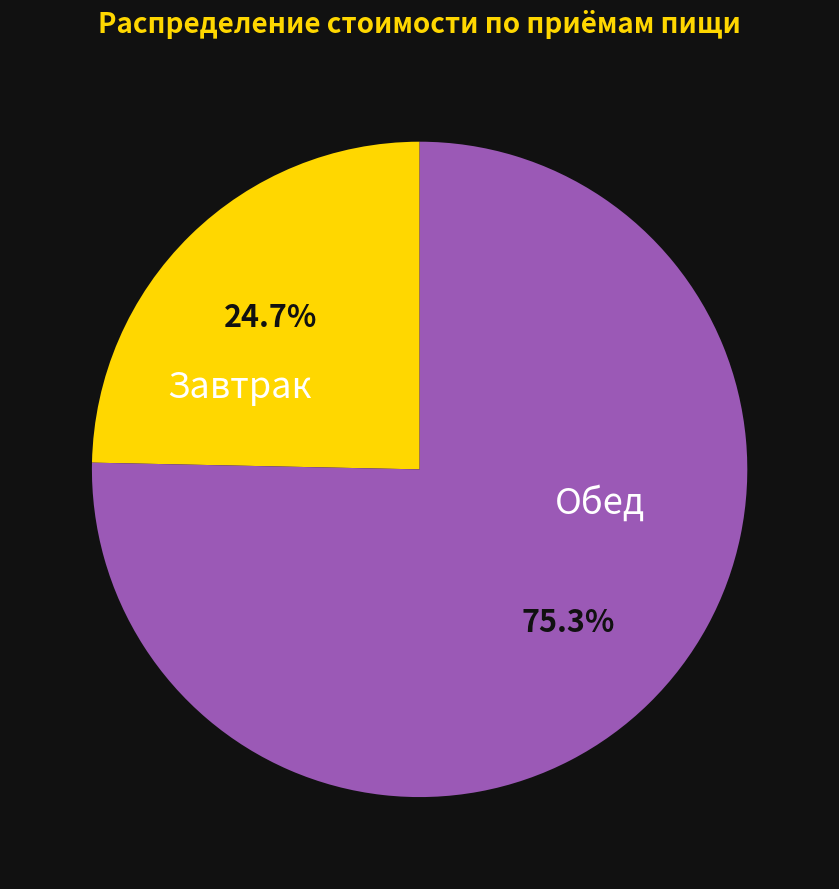

Is there any slice that represents more than half of the pie?

Yes